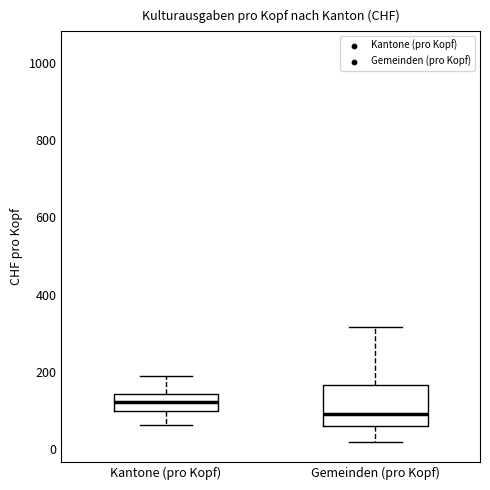

Where is the lower edge of the box for Gemeinden (pro Kopf) on the y-axis? The values are not printed on the chart, so give them approximately, as read against the axis.

60